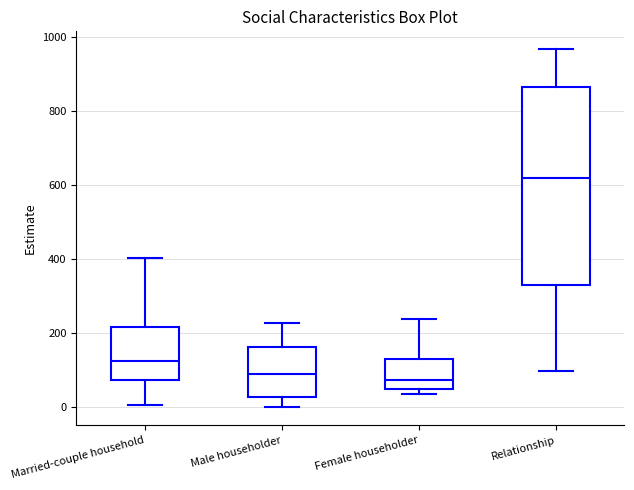

Which box is the tallest, from its lower edge to its upper edge?

Relationship